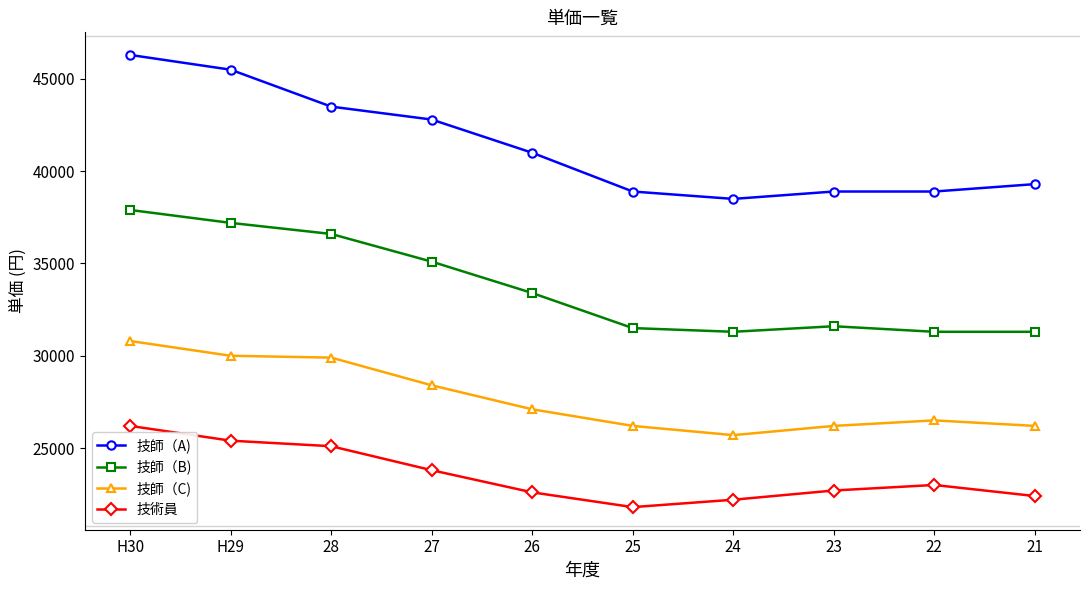

Where does the 技師（A) series first go above 41000?

H30